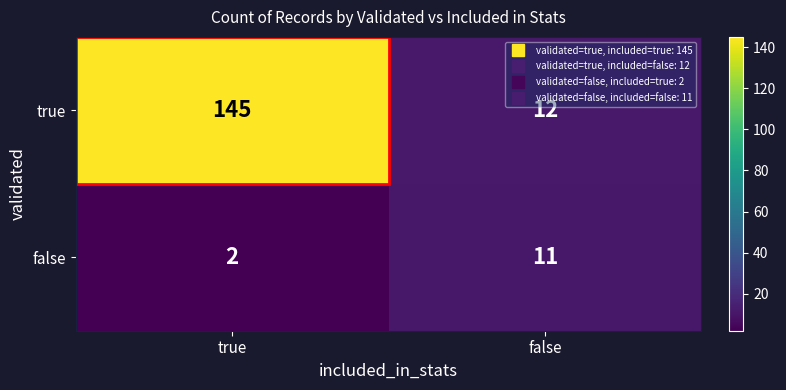

Which series has the largest range (max minus min)?

true